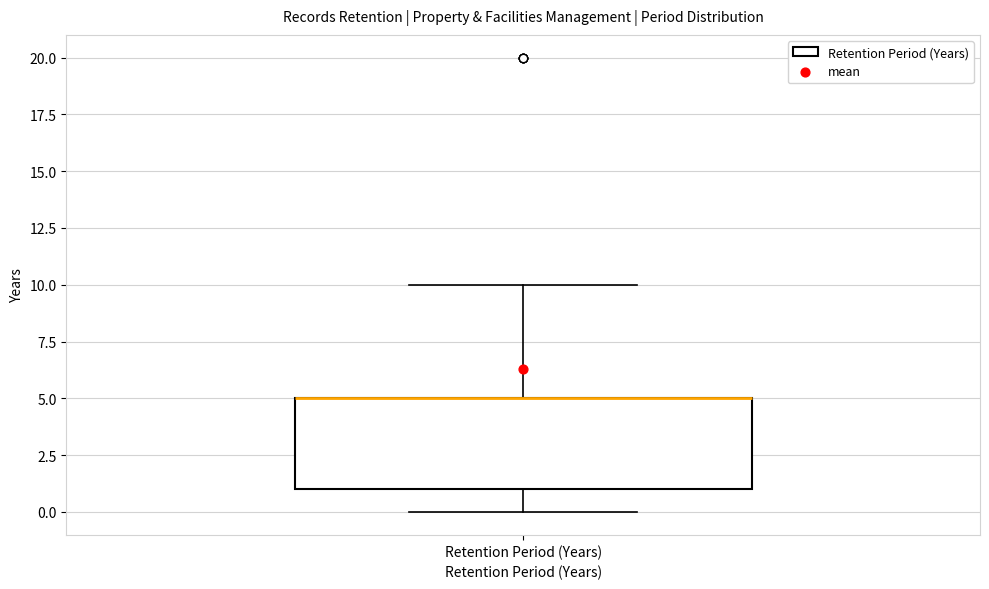

Read this box plot against the y-axis: the position of the median line, the range covered by the box, and the ends of both whiskers. The values are not printed on the chart, so give them approximately, as read against the axis.

median 5 (drawn on the box's upper edge), box 1 to 5, whiskers 0 to 10